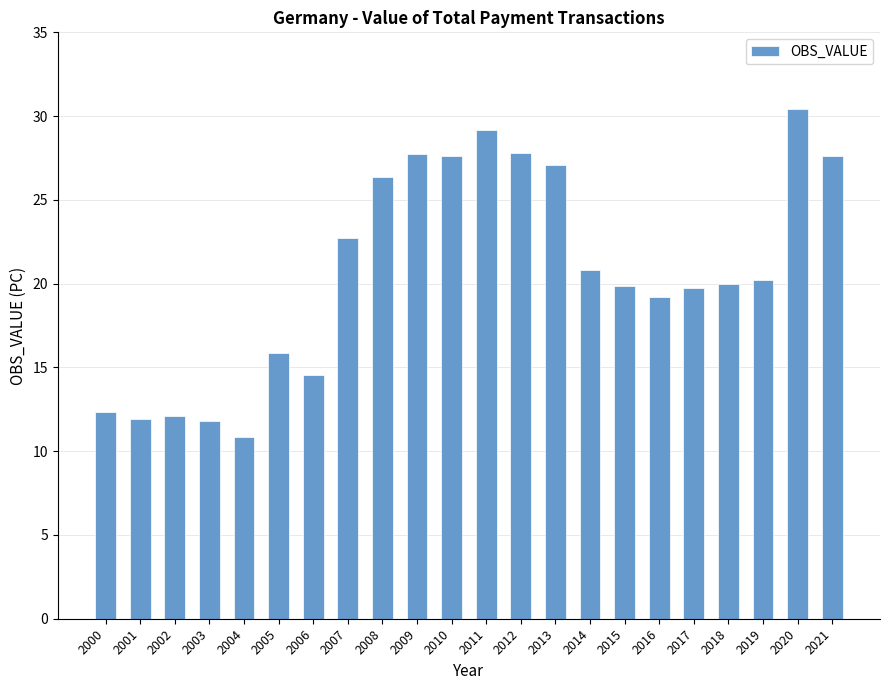

Does the chart contain stacked bars?

No